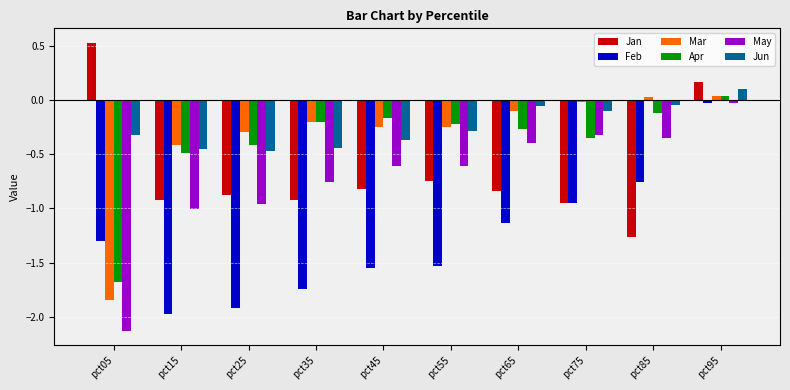

Between pct15 and pct65, which series saw the biggest shift?

Feb